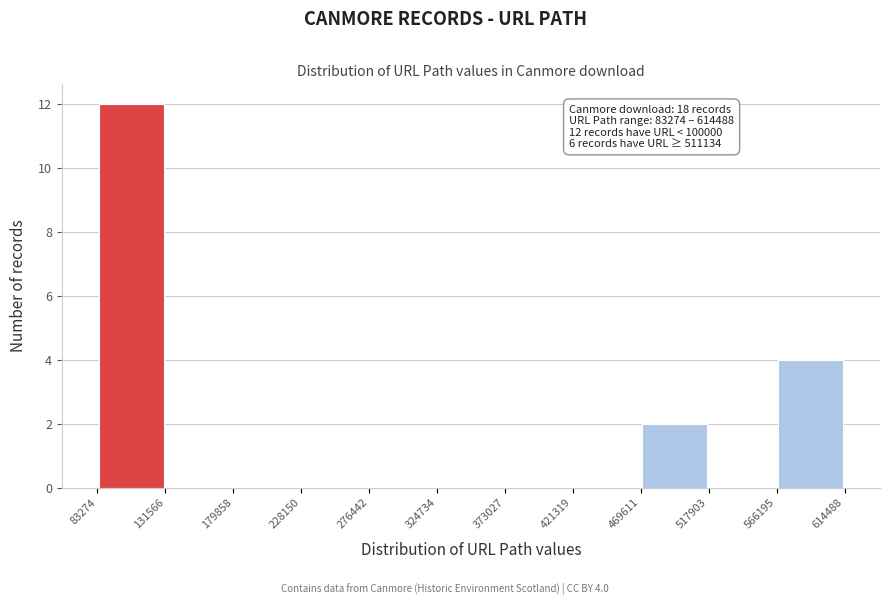

Over which range of the x-axis is the bar tallest?

83274 to 131566